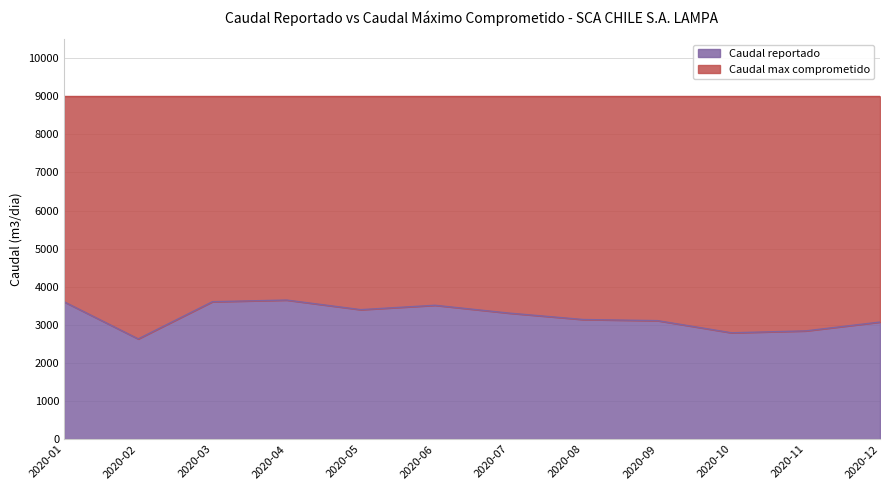

True or false: the data has more than 1 interior local peaks.

True